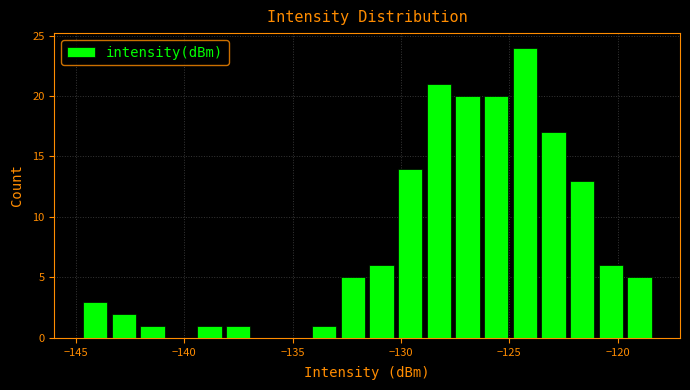

Read against the x-axis, roughly where is the centre of the tallest bar?

-124.5